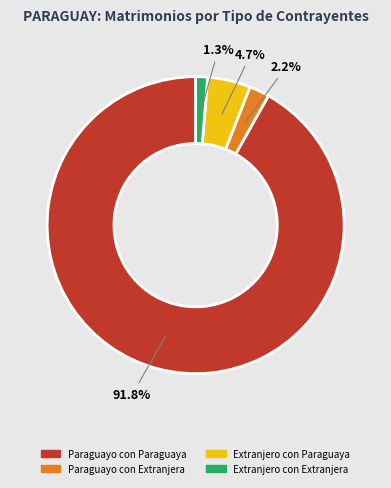

Is there a majority slice in this chart?

Yes